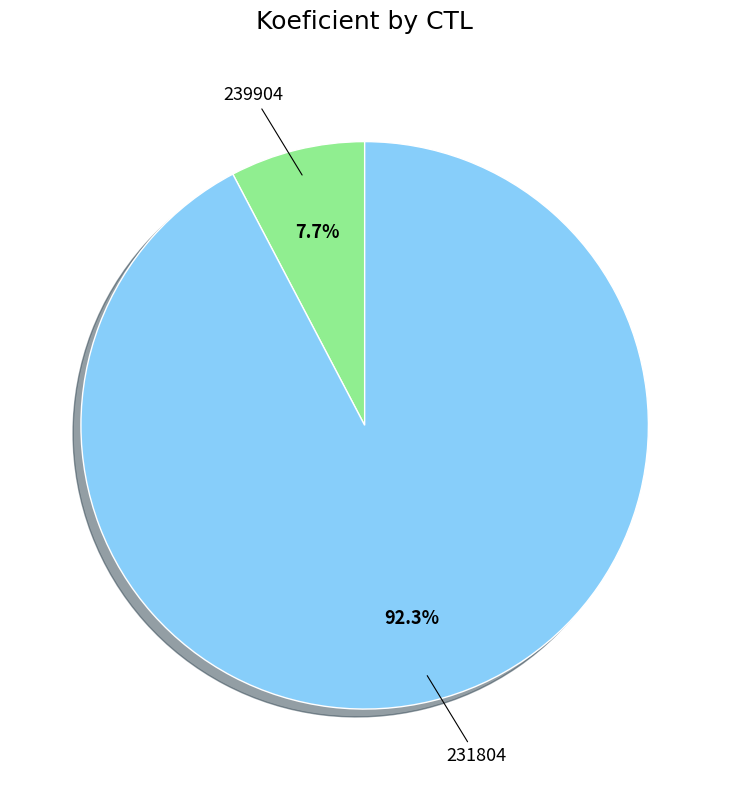

Rank the categories by value from lowest to highest.

239904, 231804